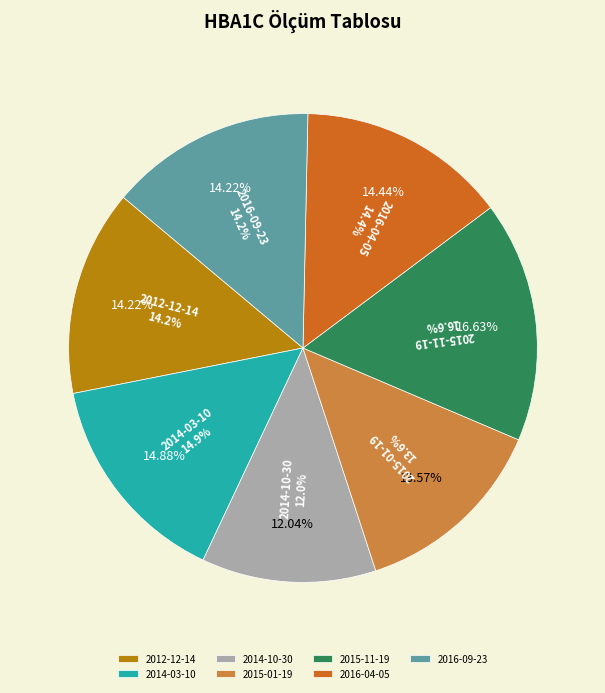

How many slices are in this pie chart?

7